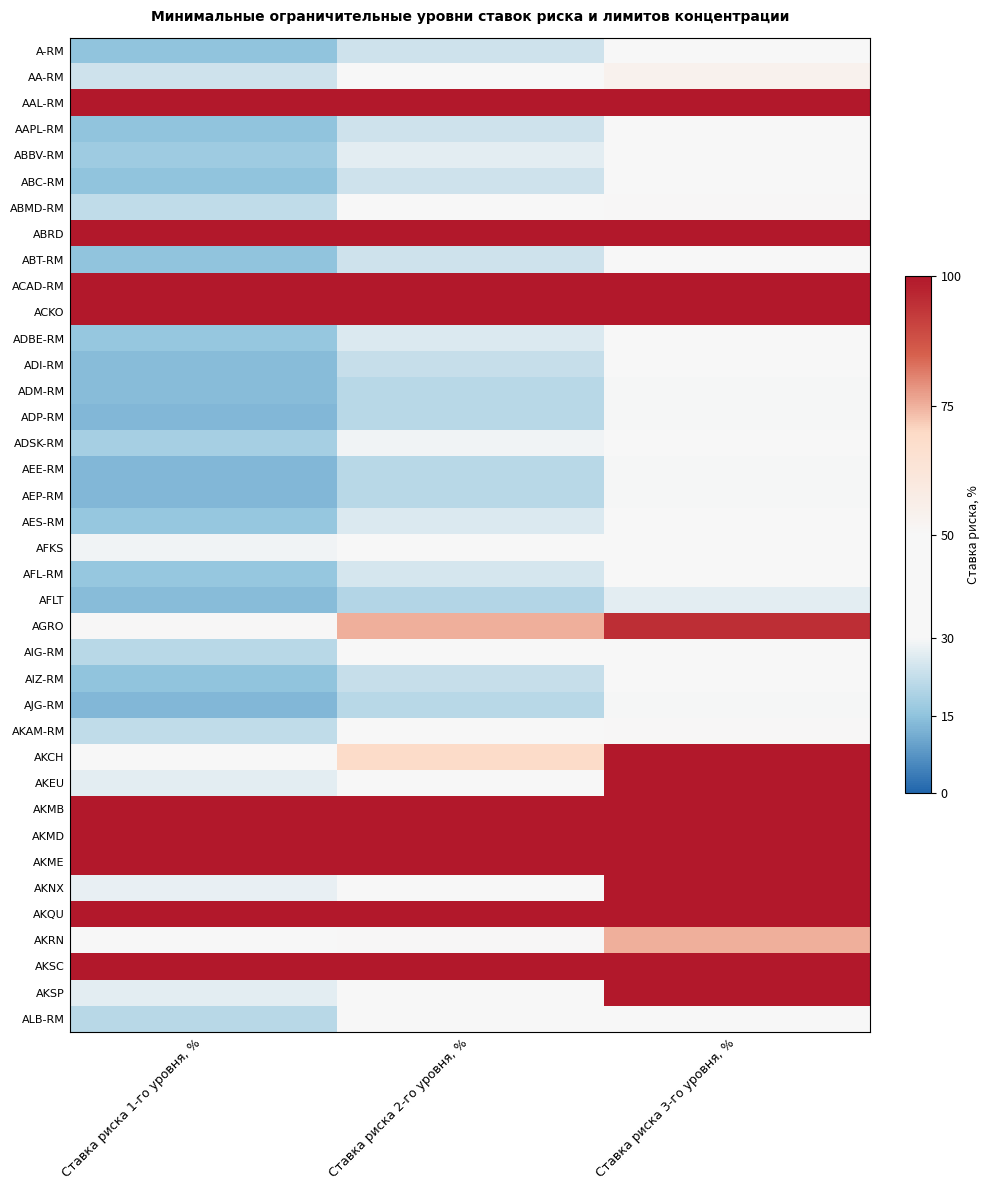

What is the difference between the highest and lowest values at Ставка риска 3-го уровня, %?

73